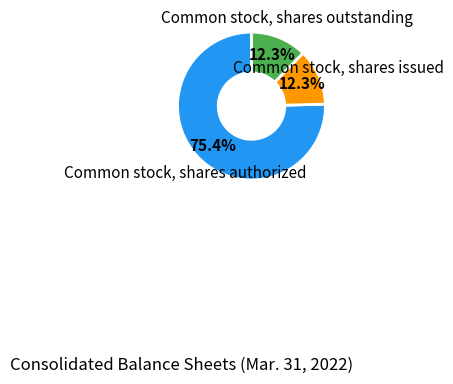

Do Common stock, shares authorized and Common stock, shares outstanding together represent more than half of the pie?

Yes